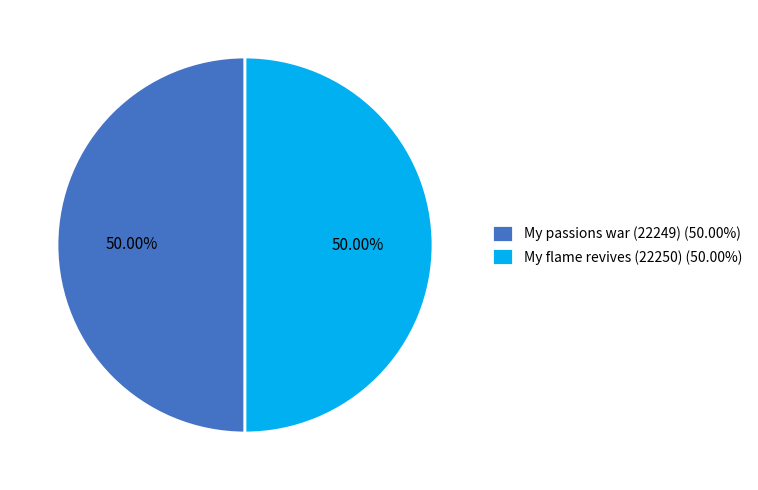

Do My passions war (22249) (50.00%) and My flame revives (22250) (50.00%) together represent more than half of the pie?

Yes